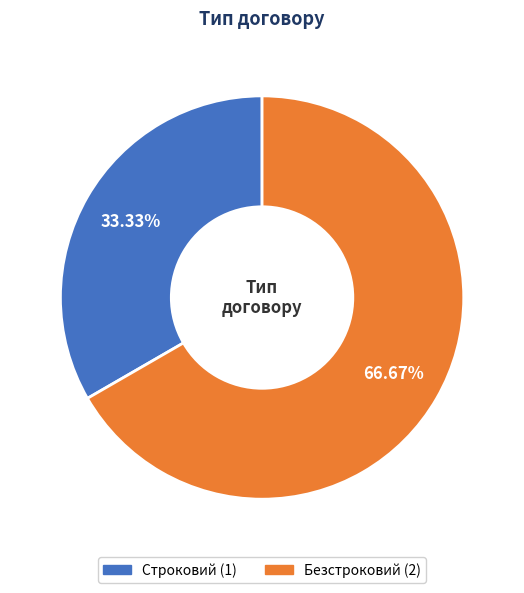

What is the ratio of the value at Безстроковий to the value at Строковий?

2.0